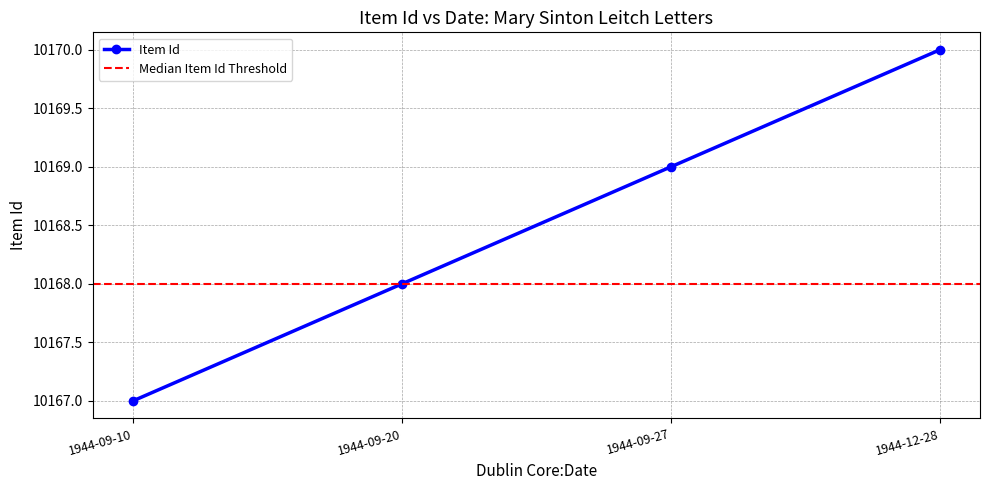

How many data points does each series have?

4